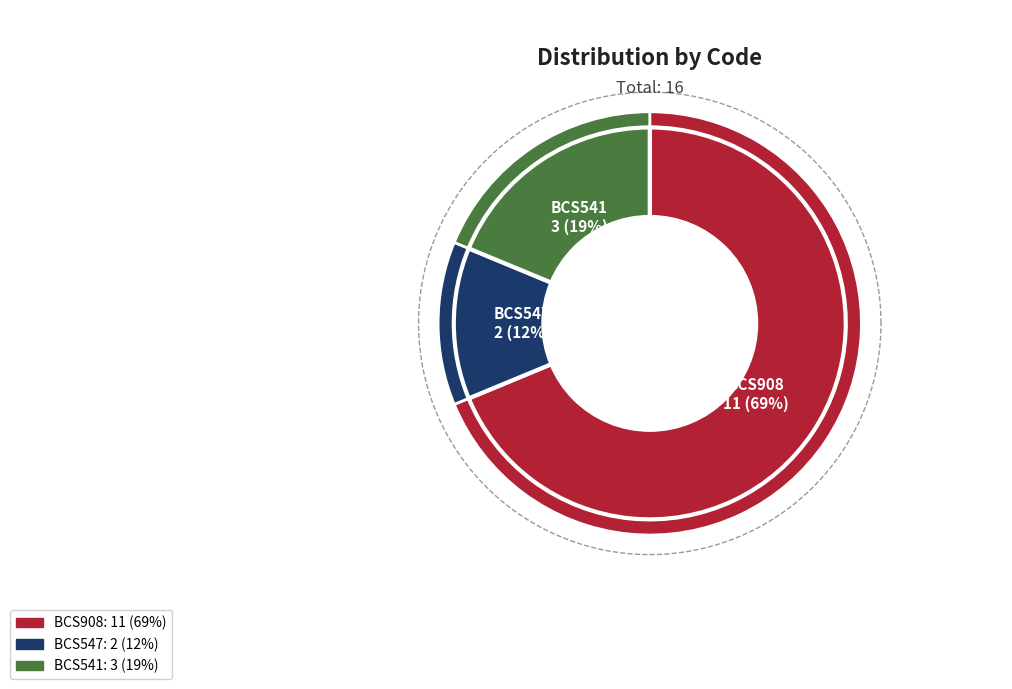

Which slice is the smallest?

BCS547